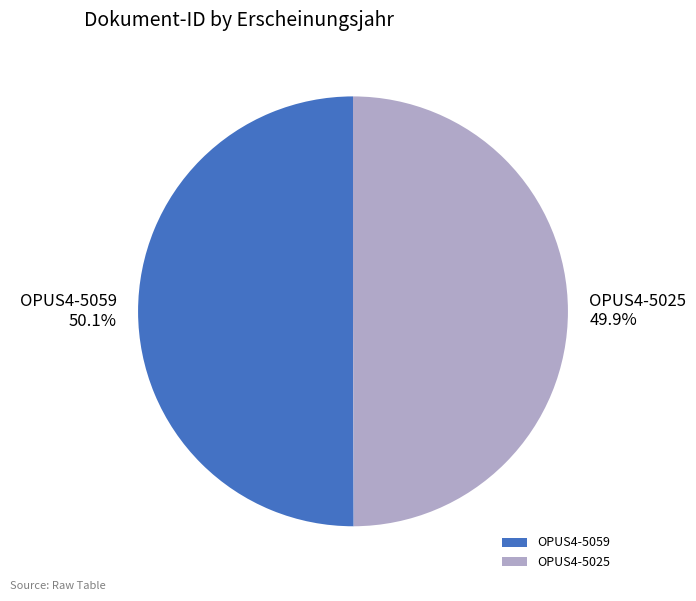

To the nearest percent, what percentage of the pie is OPUS4-5059?

50%